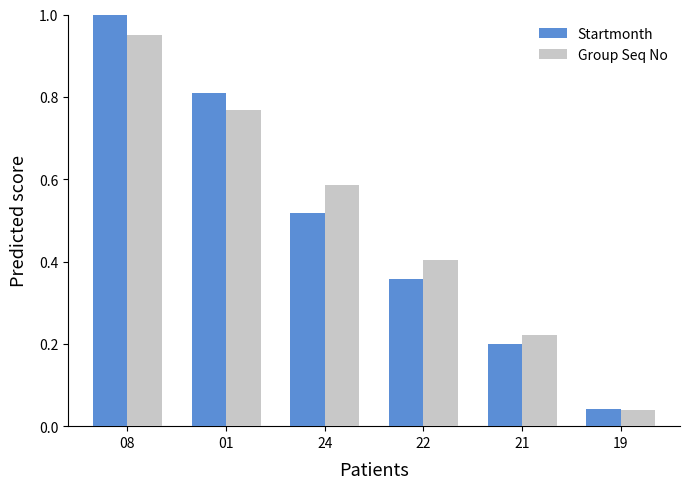

Is the value of Startmonth at 21 greater than the value of Group Seq No at 21?

No